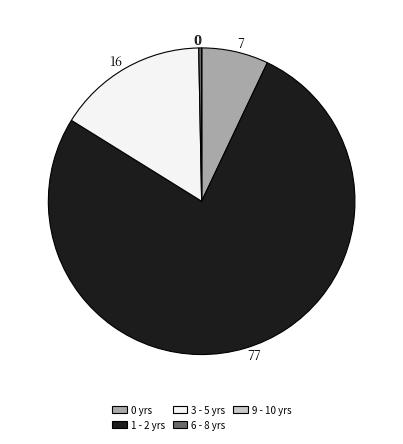

Is the sum of 0 yrs and 3 - 5 yrs greater than half?

No